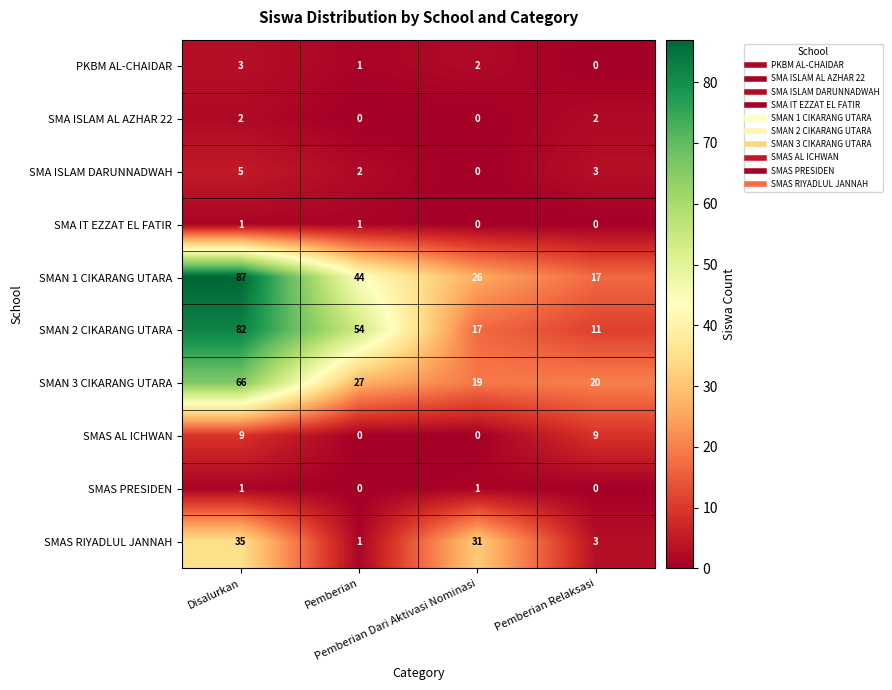

What is the spread (max minus min) of values at Disalurkan?

86